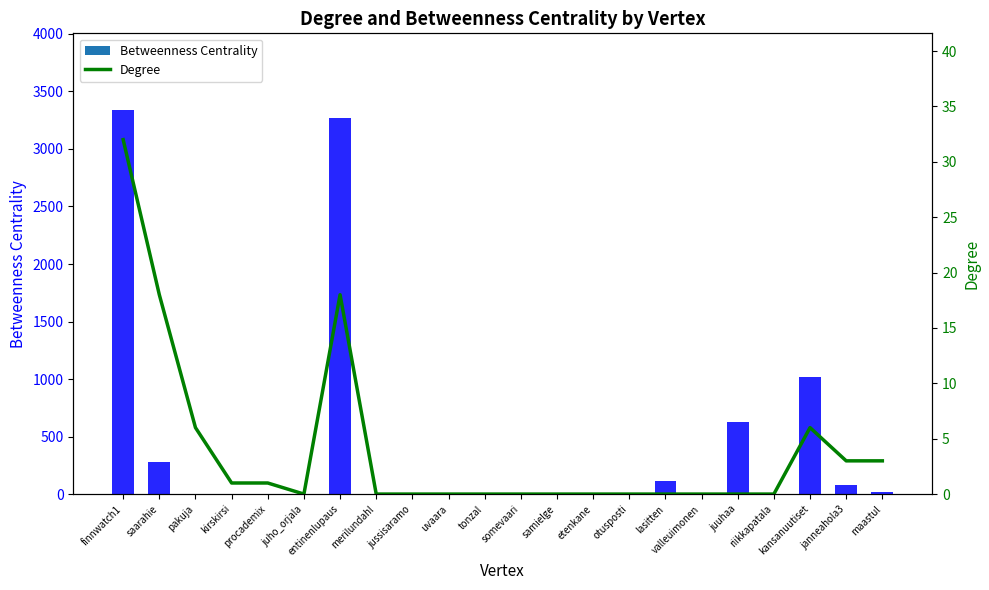

At which label is Degree closest to 16?

saarahie